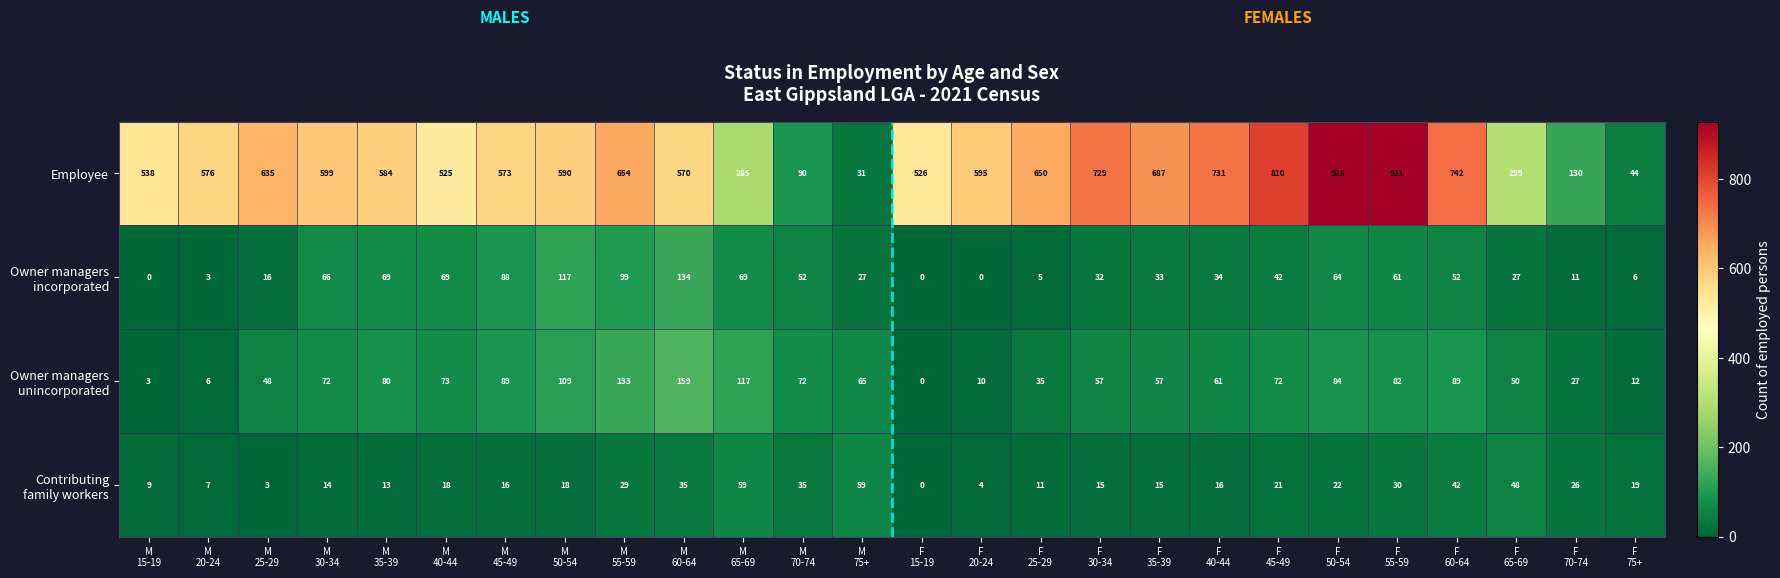

Which series has the largest total across all categories?

Employee